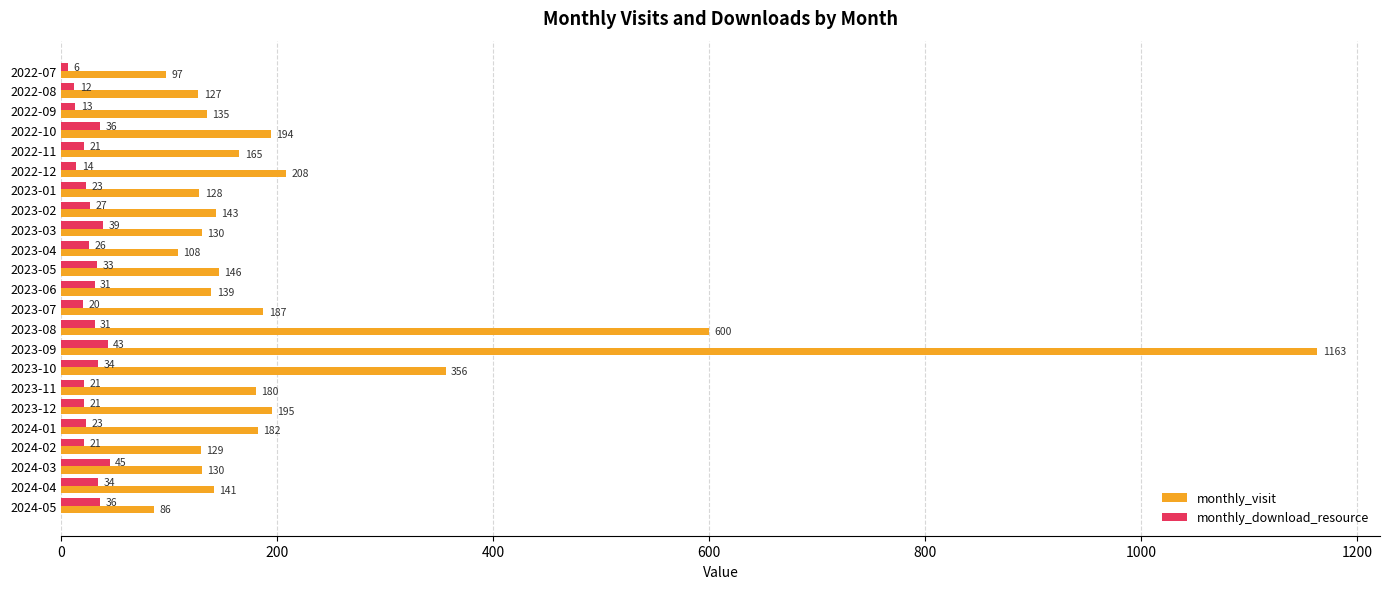

The value of monthly_download_resource at 2023-05 is 33. True or false?

True